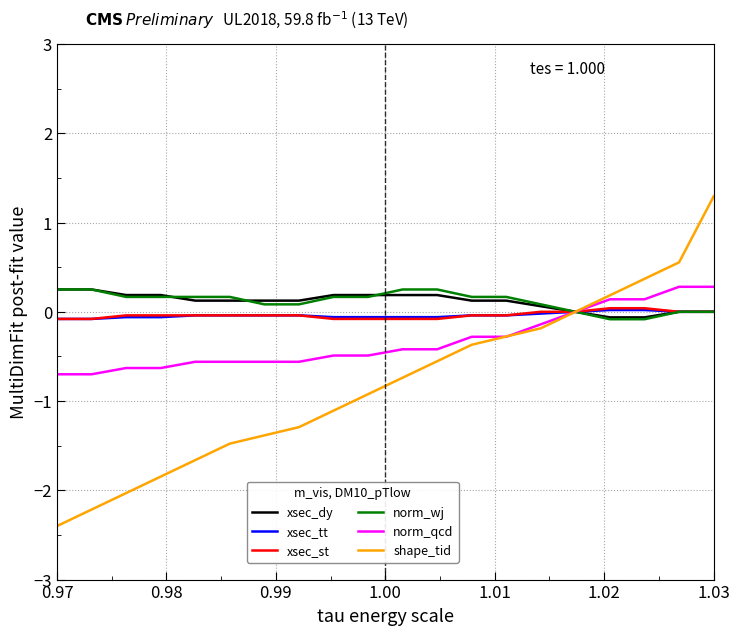

What is the smallest value displayed?

-2.4